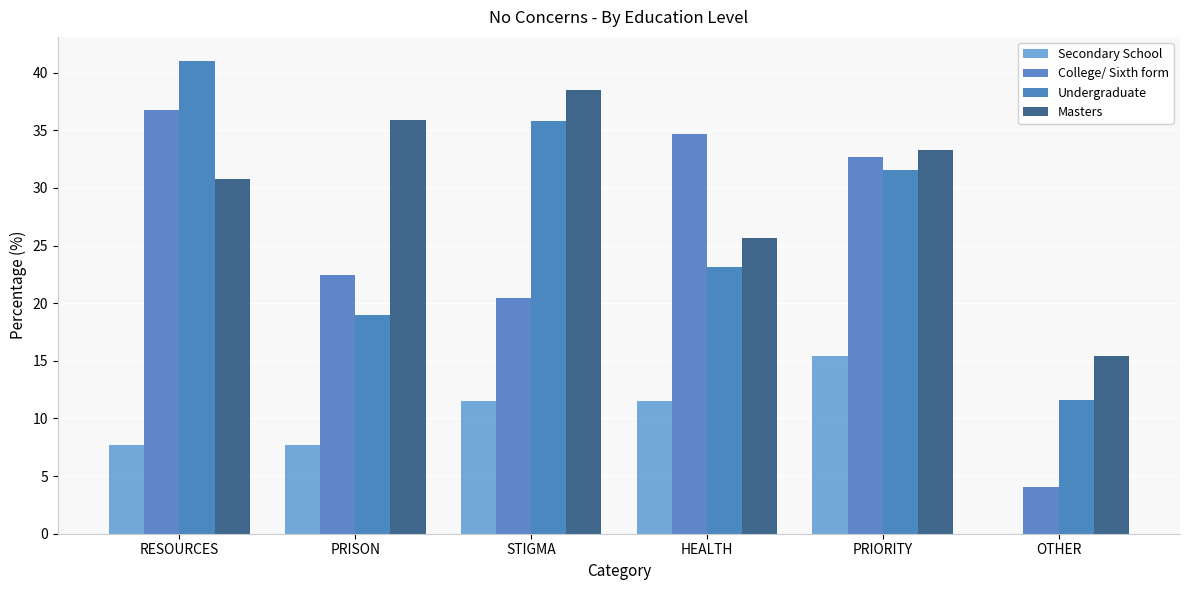

What are all the series names shown in the legend?

Secondary School, College/ Sixth form, Undergraduate, Masters